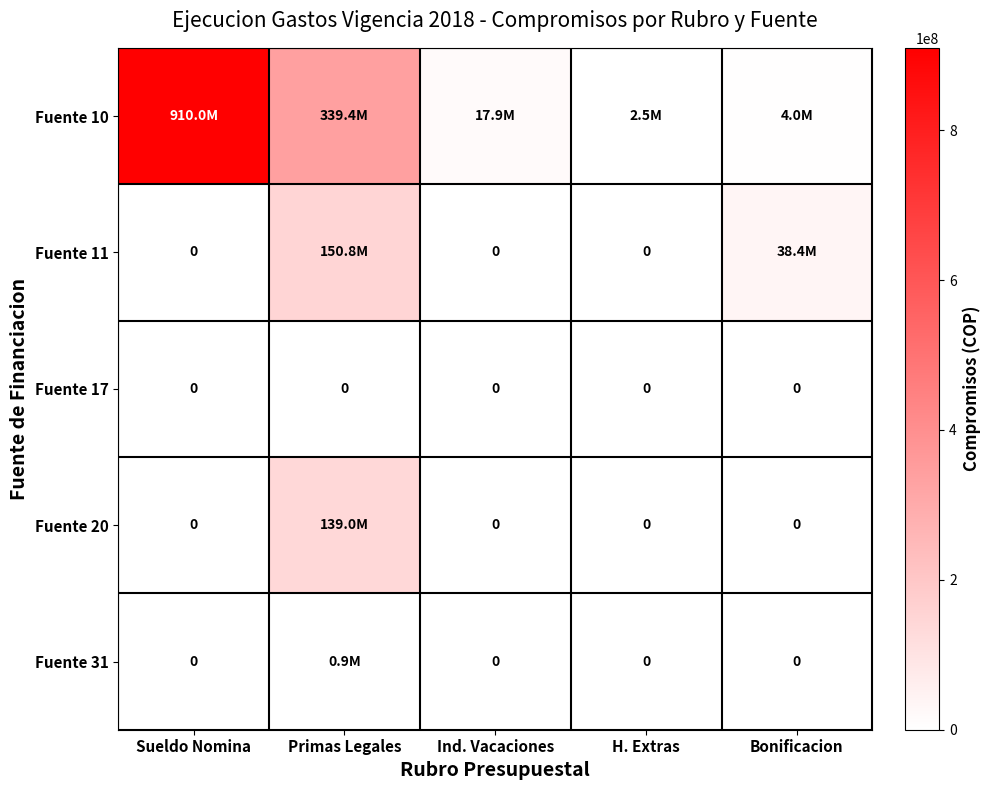

The Fuente 17 series shows 0 at Ind. Vacaciones. True or false?

True